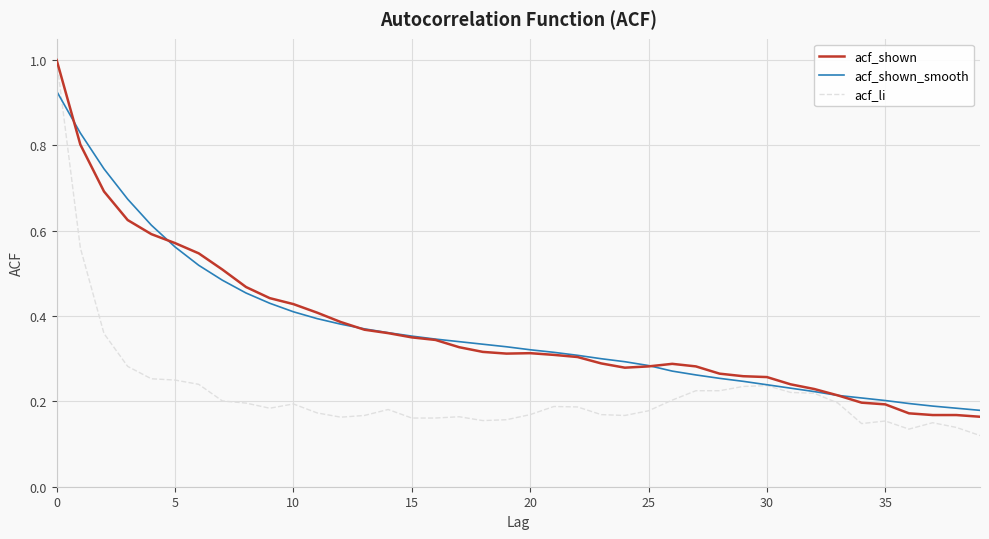

Is this an area chart (filled region under the line)?

No